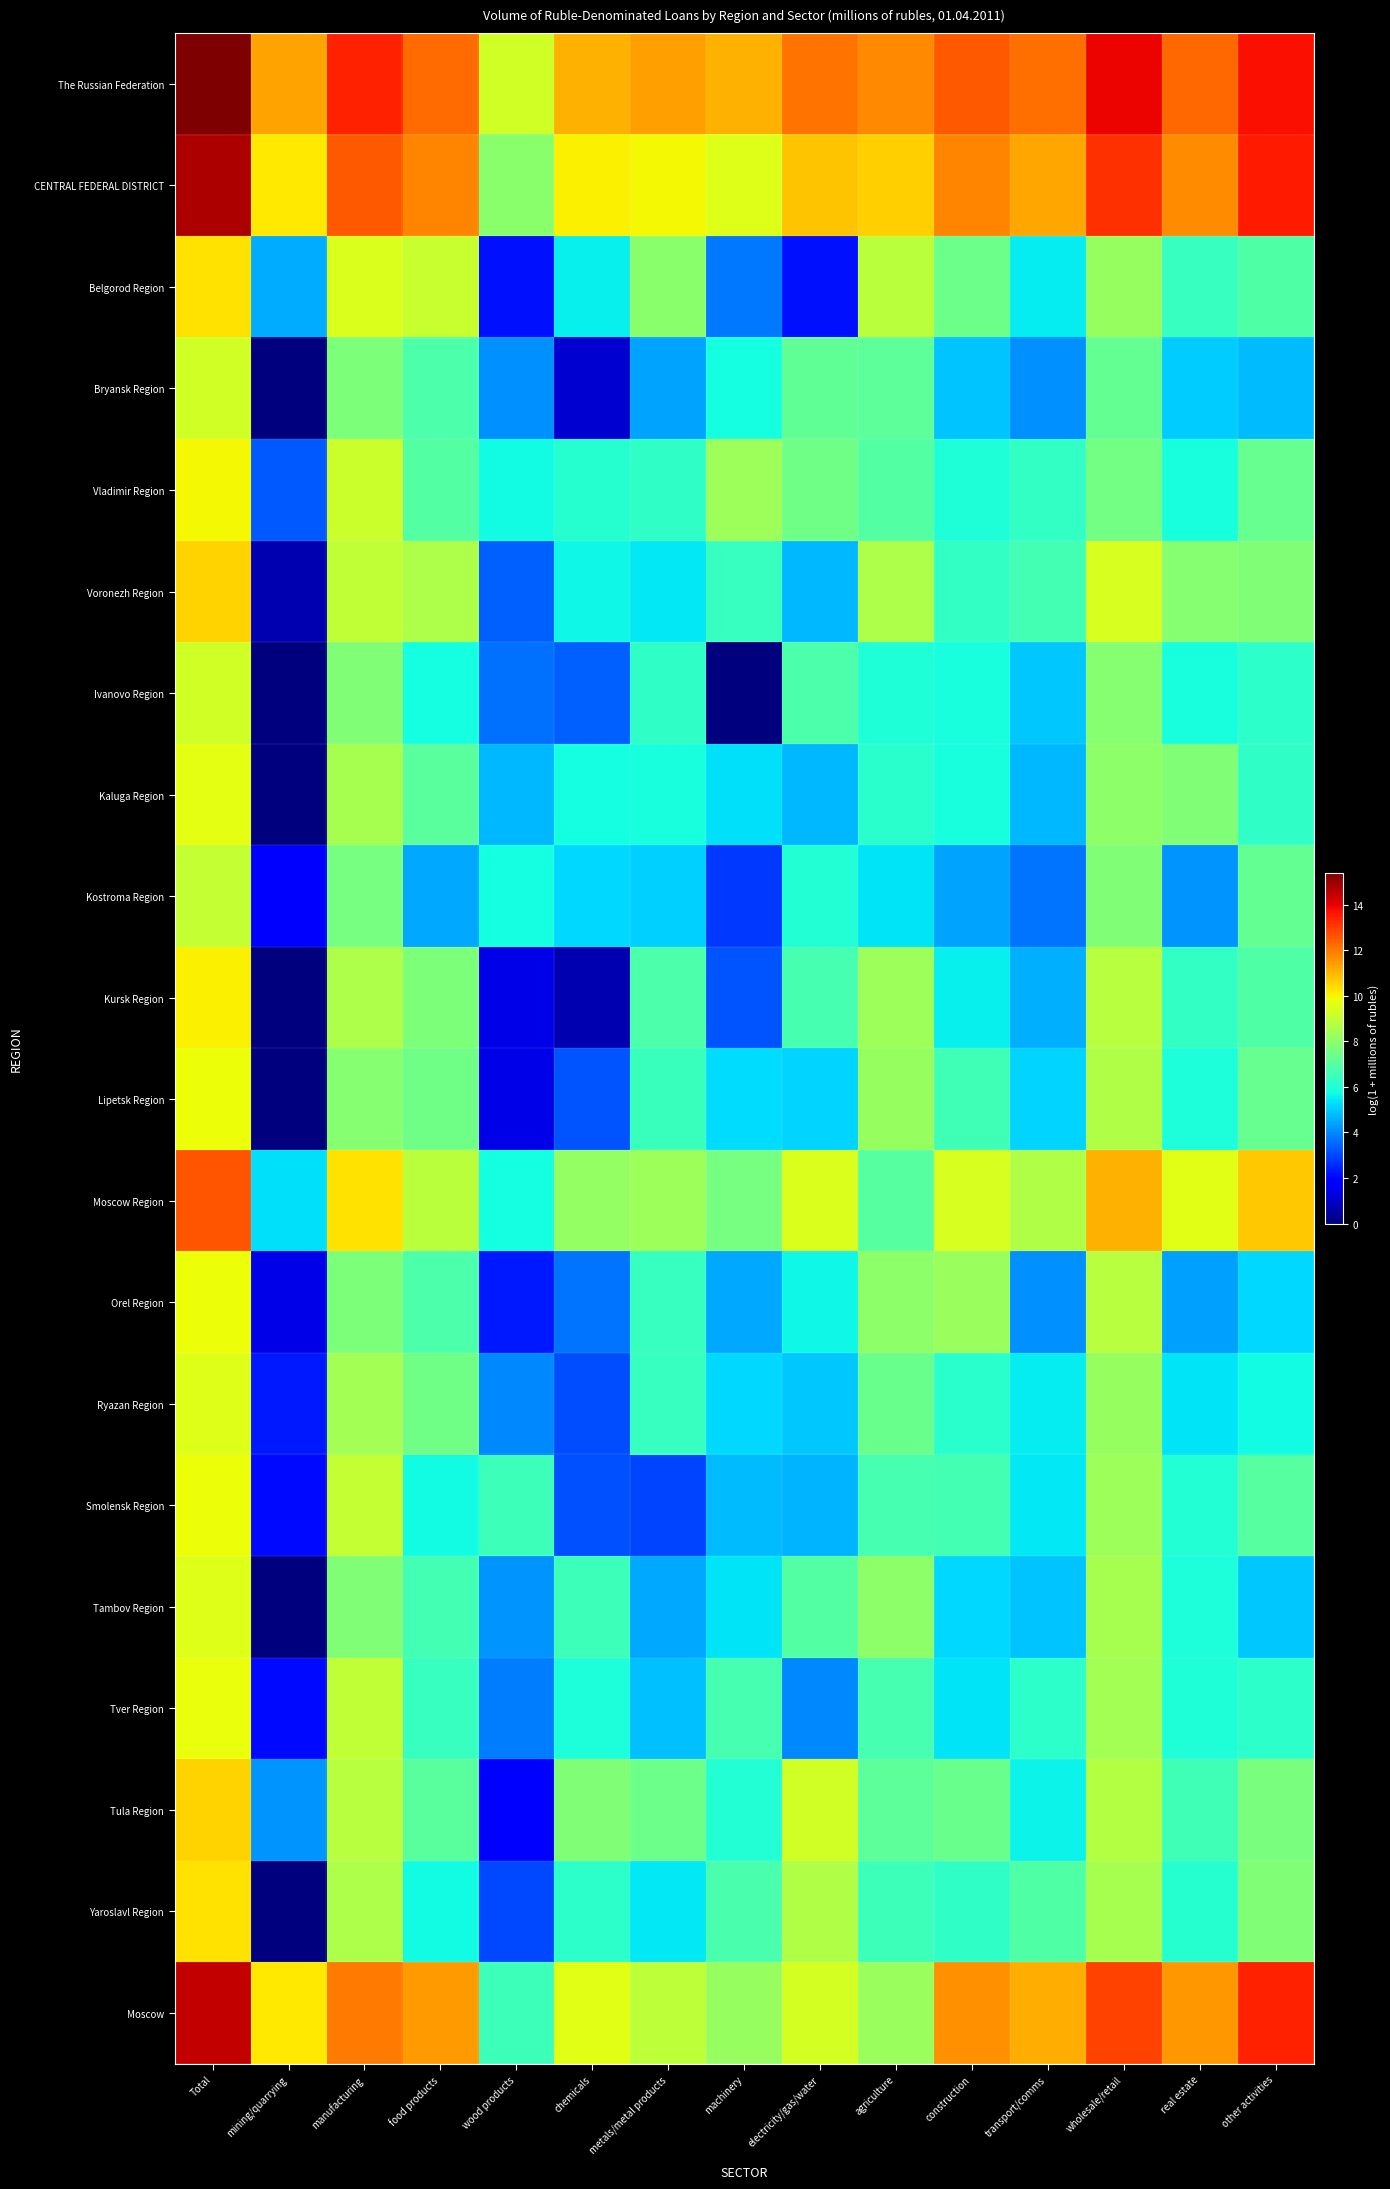

Reading right to left, transcribe all the data shown in this chart.

The Russian Federation: other activities=13.7	real estate=12.3	wholesale/retail=13.9	transport/comms=12.2	construction=12.6	agriculture=11.7	electricity/gas/water=12.1	machinery=11.1	metals/metal products=11.4	chemicals=11.1	wood products=9.3	food products=12.2	manufacturing=13.4	mining/quarrying=11.3	Total=15.4
CENTRAL FEDERAL DISTRICT: other activities=13.5	real estate=11.7	wholesale/retail=13.2	transport/comms=11.3	construction=11.8	agriculture=10.6	electricity/gas/water=10.8	machinery=9.5	metals/metal products=10.0	chemicals=10.1	wood products=7.9	food products=11.8	manufacturing=12.5	mining/quarrying=10.2	Total=14.7
Belgorod Region: other activities=6.9	real estate=6.4	wholesale/retail=8.2	transport/comms=5.5	construction=7.4	agriculture=8.8	electricity/gas/water=2.2	machinery=3.7	metals/metal products=7.9	chemicals=5.5	wood products=2.2	food products=9.1	manufacturing=9.4	mining/quarrying=4.5	Total=10.3
Bryansk Region: other activities=4.8	real estate=5.0	wholesale/retail=7.2	transport/comms=4.1	construction=4.9	agriculture=7.1	electricity/gas/water=7.2	machinery=5.8	metals/metal products=4.4	chemicals=1.1	wood products=4.1	food products=6.8	manufacturing=7.7	mining/quarrying=0.0	Total=9.3
Vladimir Region: other activities=7.3	real estate=5.9	wholesale/retail=7.5	transport/comms=6.4	construction=6.0	agriculture=6.9	electricity/gas/water=7.5	machinery=8.3	metals/metal products=6.3	chemicals=6.1	wood products=5.8	food products=6.9	manufacturing=9.2	mining/quarrying=3.3	Total=9.9
Voronezh Region: other activities=7.8	real estate=7.9	wholesale/retail=9.4	transport/comms=6.6	construction=6.4	agriculture=8.6	electricity/gas/water=4.7	machinery=6.4	metals/metal products=5.4	chemicals=5.7	wood products=3.4	food products=8.6	manufacturing=9.0	mining/quarrying=0.7	Total=10.5
Ivanovo Region: other activities=6.2	real estate=5.9	wholesale/retail=7.9	transport/comms=5.0	construction=5.8	agriculture=6.0	electricity/gas/water=6.8	machinery=0.0	metals/metal products=6.3	chemicals=3.4	wood products=3.6	food products=5.8	manufacturing=7.8	mining/quarrying=0.0	Total=9.3
Kaluga Region: other activities=6.2	real estate=7.8	wholesale/retail=8.0	transport/comms=4.7	construction=5.9	agriculture=6.1	electricity/gas/water=4.7	machinery=5.3	metals/metal products=5.8	chemicals=5.8	wood products=4.7	food products=7.1	manufacturing=8.5	mining/quarrying=0.0	Total=9.7
Kostroma Region: other activities=7.2	real estate=4.2	wholesale/retail=7.8	transport/comms=3.7	construction=4.4	agriculture=5.4	electricity/gas/water=6.1	machinery=2.8	metals/metal products=5.1	chemicals=5.2	wood products=5.8	food products=4.5	manufacturing=7.6	mining/quarrying=1.8	Total=9.1
Kursk Region: other activities=6.9	real estate=6.3	wholesale/retail=8.8	transport/comms=4.6	construction=5.6	agriculture=8.3	electricity/gas/water=6.7	machinery=3.2	metals/metal products=6.8	chemicals=0.7	wood products=1.4	food products=7.7	manufacturing=8.6	mining/quarrying=0.0	Total=10.1
Lipetsk Region: other activities=7.3	real estate=5.9	wholesale/retail=8.7	transport/comms=5.1	construction=6.6	agriculture=8.2	electricity/gas/water=5.1	machinery=5.3	metals/metal products=6.4	chemicals=3.2	wood products=1.4	food products=7.4	manufacturing=7.9	mining/quarrying=0.0	Total=9.8
Moscow Region: other activities=10.7	real estate=9.6	wholesale/retail=11.1	transport/comms=8.7	construction=9.4	agriculture=7.0	electricity/gas/water=9.4	machinery=7.6	metals/metal products=8.3	chemicals=8.1	wood products=5.8	food products=8.8	manufacturing=10.3	mining/quarrying=5.3	Total=12.6
Orel Region: other activities=5.2	real estate=4.3	wholesale/retail=8.8	transport/comms=4.1	construction=8.3	agriculture=8.0	electricity/gas/water=5.7	machinery=4.5	metals/metal products=6.4	chemicals=3.7	wood products=2.3	food products=6.8	manufacturing=7.7	mining/quarrying=1.4	Total=9.8
Ryazan Region: other activities=5.7	real estate=5.4	wholesale/retail=8.2	transport/comms=5.5	construction=6.1	agriculture=7.3	electricity/gas/water=4.9	machinery=5.2	metals/metal products=6.4	chemicals=3.1	wood products=4.0	food products=7.5	manufacturing=8.5	mining/quarrying=2.3	Total=9.5
Smolensk Region: other activities=7.0	real estate=6.1	wholesale/retail=8.3	transport/comms=5.5	construction=6.6	agriculture=6.7	electricity/gas/water=4.7	machinery=4.8	metals/metal products=3.0	chemicals=3.1	wood products=6.5	food products=5.7	manufacturing=9.1	mining/quarrying=2.1	Total=9.8
Tambov Region: other activities=4.9	real estate=5.9	wholesale/retail=8.5	transport/comms=4.9	construction=5.2	agriculture=8.0	electricity/gas/water=6.9	machinery=5.4	metals/metal products=4.5	chemicals=6.5	wood products=4.2	food products=6.6	manufacturing=7.8	mining/quarrying=0.0	Total=9.5
Tver Region: other activities=6.2	real estate=6.0	wholesale/retail=8.4	transport/comms=6.2	construction=5.4	agriculture=6.7	electricity/gas/water=4.0	machinery=6.7	metals/metal products=4.8	chemicals=5.9	wood products=3.8	food products=6.4	manufacturing=9.0	mining/quarrying=2.1	Total=9.8
Tula Region: other activities=7.6	real estate=6.6	wholesale/retail=8.7	transport/comms=5.6	construction=7.3	agriculture=7.1	electricity/gas/water=9.3	machinery=6.1	metals/metal products=7.4	chemicals=7.8	wood products=1.8	food products=7.0	manufacturing=8.8	mining/quarrying=4.2	Total=10.6
Yaroslavl Region: other activities=7.8	real estate=6.1	wholesale/retail=8.5	transport/comms=6.9	construction=6.3	agriculture=6.5	electricity/gas/water=8.7	machinery=6.7	metals/metal products=5.4	chemicals=6.2	wood products=3.0	food products=5.7	manufacturing=8.6	mining/quarrying=0.0	Total=10.3
Moscow: other activities=13.4	real estate=11.5	wholesale/retail=12.9	transport/comms=11.1	construction=11.6	agriculture=8.3	electricity/gas/water=9.4	machinery=8.2	metals/metal products=8.9	chemicals=9.6	wood products=6.5	food products=11.5	manufacturing=12.0	mining/quarrying=10.2	Total=14.5